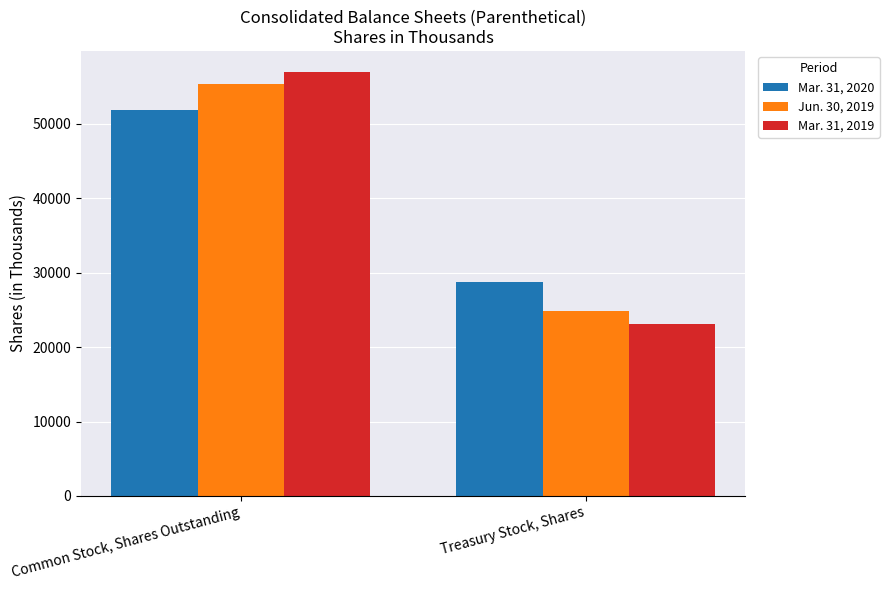

Between Common Stock, Shares Outstanding and Treasury Stock, Shares, which series saw the biggest shift?

Mar. 31, 2019